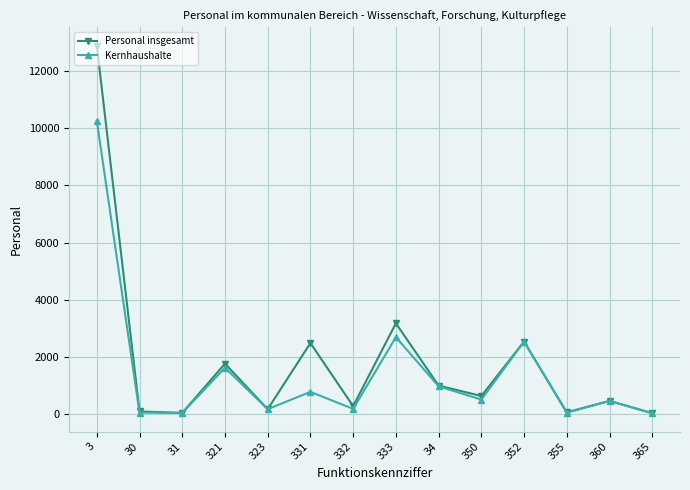

Rank the series by their maximum value, from lowest to highest.

Kernhaushalte, Personal insgesamt